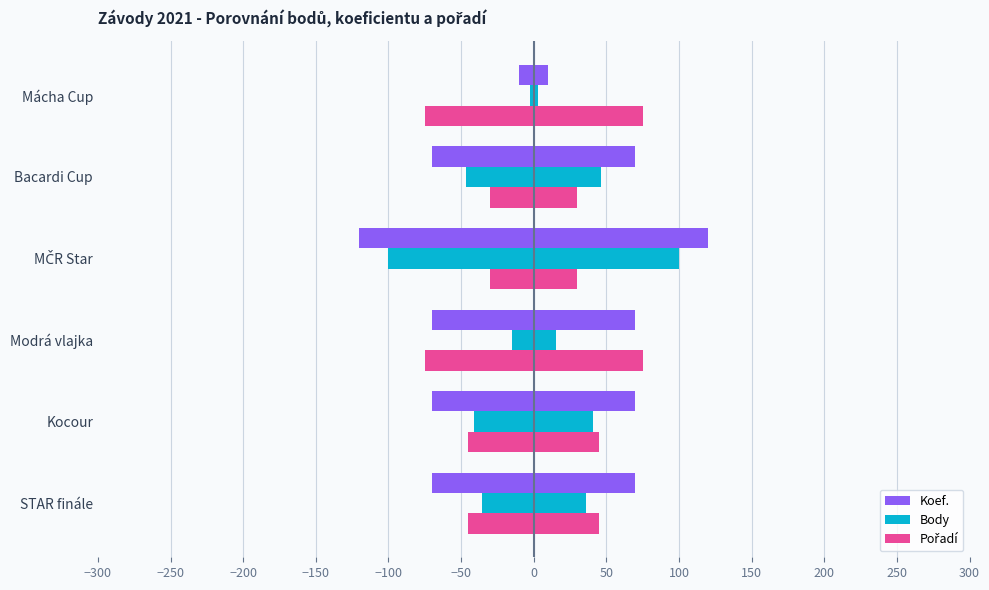

Reading right to left, list all the values displayed in this chart.

Koef. (negative): -10.0	-70.0	-120.0	-70.0	-70.0	-70.0
Koef.: 10.0	70.0	120.0	70.0	70.0	70.0
Body (negative): -2.7	-46.5	-100.0	-15.2	-41.0	-35.6
Body: 2.7	46.5	100.0	15.2	41.0	35.6
Pořadí (negative): -75.0	-30.0	-30.0	-75.0	-45.0	-45.0
Pořadí: 75.0	30.0	30.0	75.0	45.0	45.0